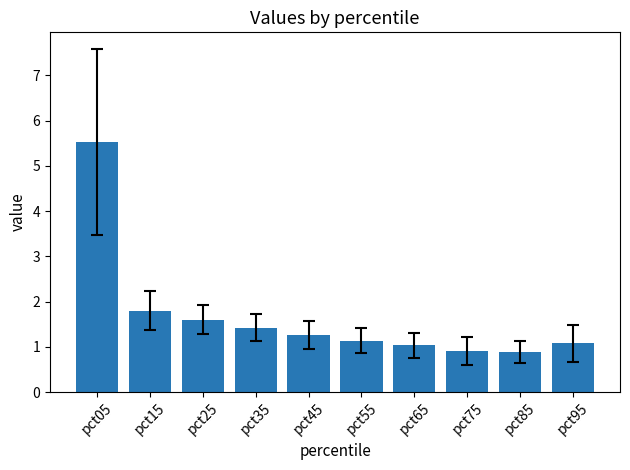

Which has a higher value, pct95 or pct05?

pct05